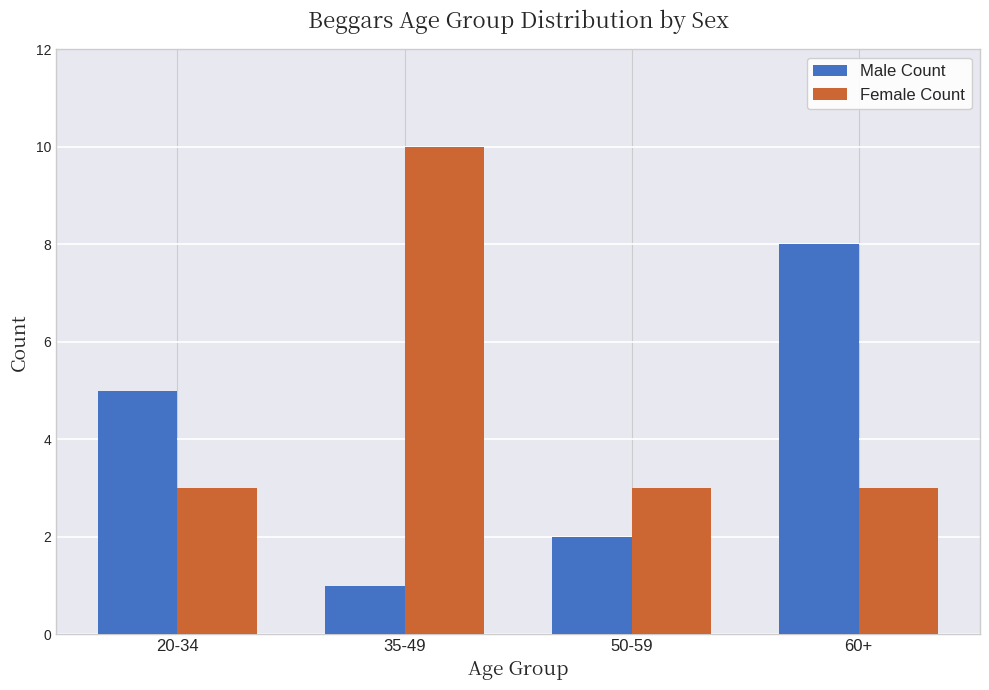

Reading left to right, what are all the values shown in this chart?

Male Count: 20-34=5	35-49=1	50-59=2	60+=8
Female Count: 20-34=3	35-49=10	50-59=3	60+=3